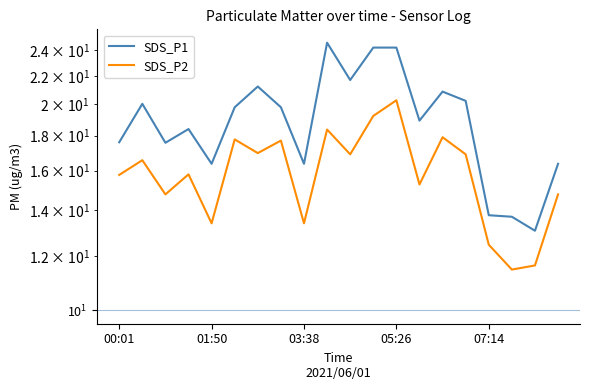

What is the difference between the second highest and second lowest values in the SDS_P1 series?

10.5